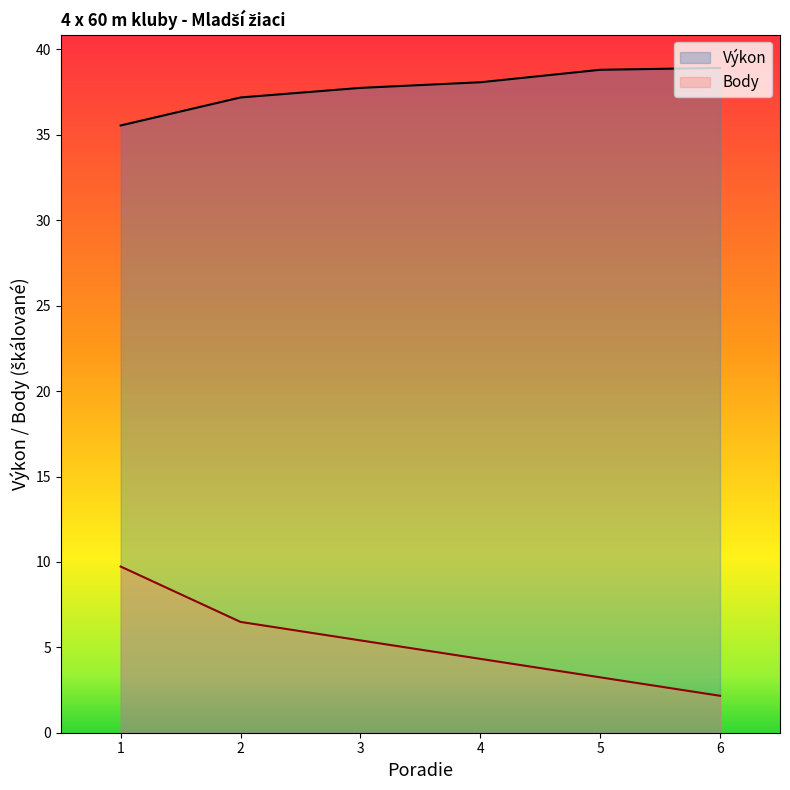

Reading right to left, what are all the values shown in this chart?

Výkon: 6=38.9	5=38.8	4=38.1	3=37.8	2=37.2	1=35.5
Body: 6=2.2	5=3.2	4=4.3	3=5.4	2=6.5	1=9.7